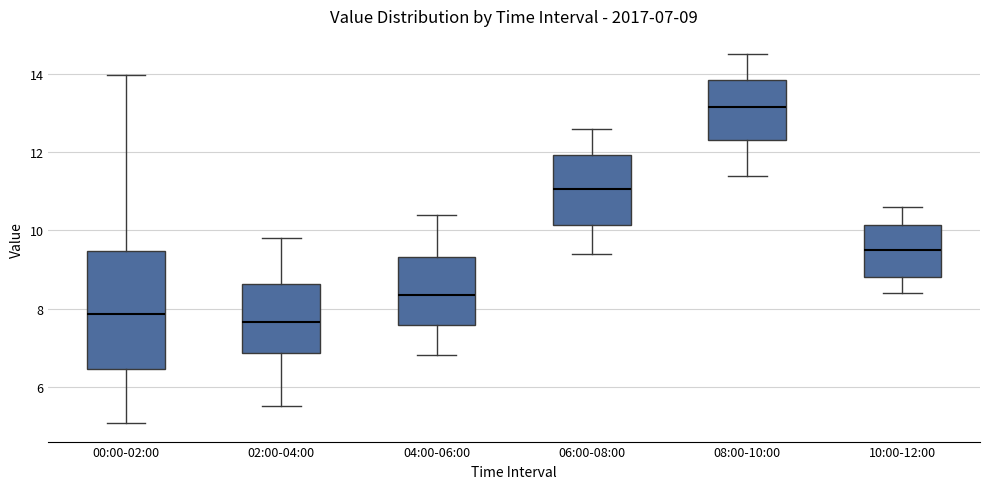

Which box's median line is the highest?

08:00-10:00